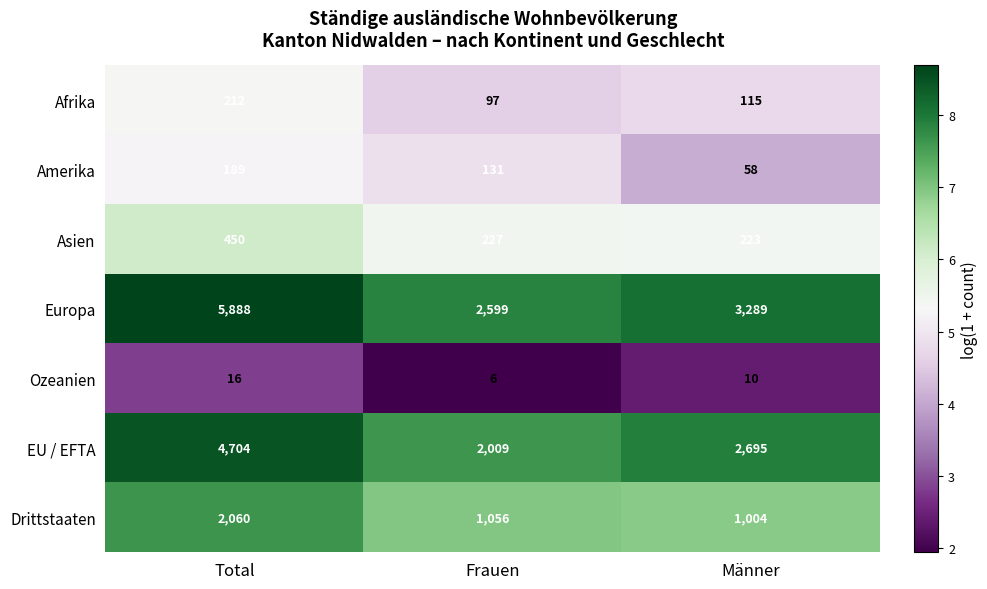

What is the average value of the EU / EFTA series?

3136